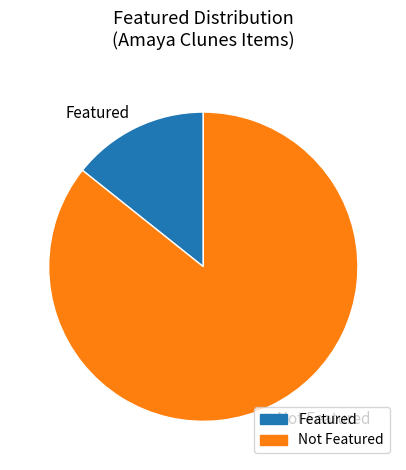

Is it true that Featured is 21% of the pie?

False